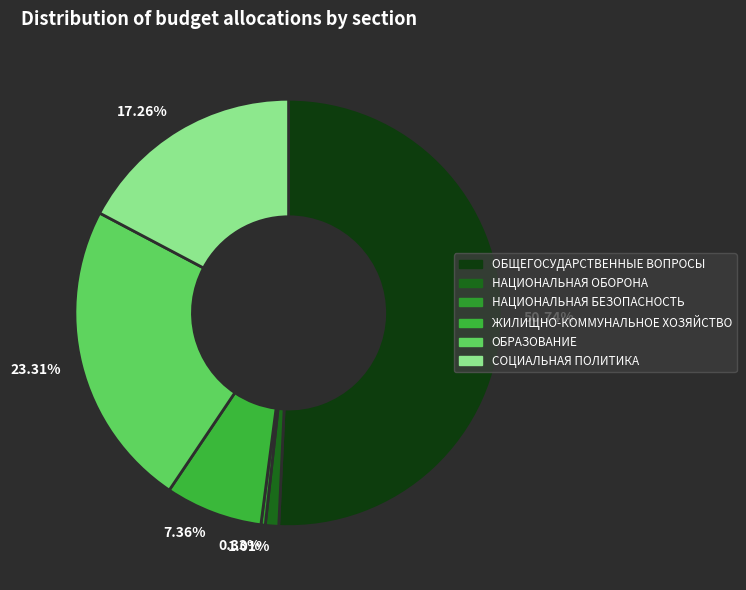

Which has a higher value, 0.33% or 7.36%?

7.36%